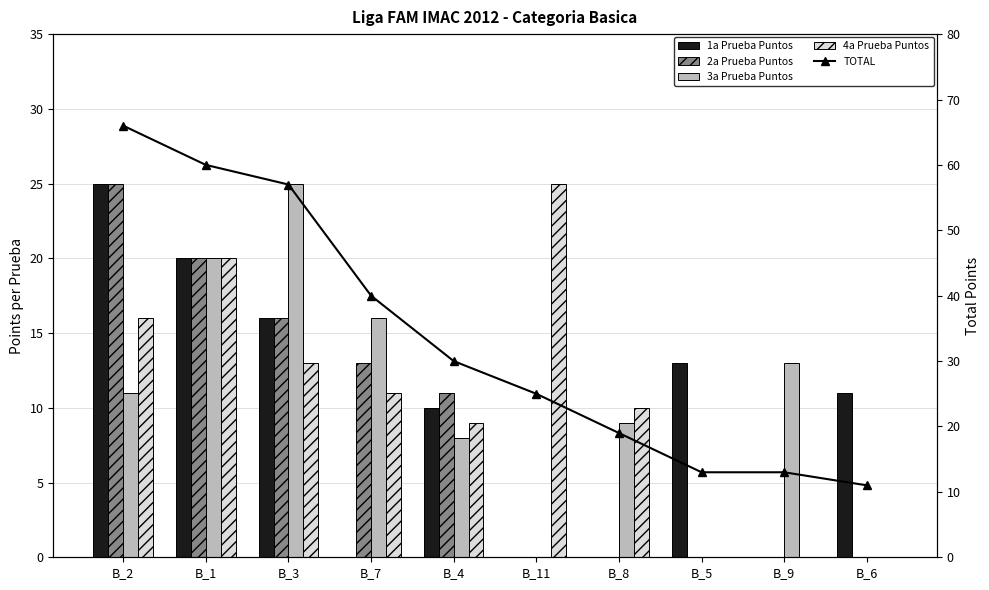

What is the difference between the maximum and minimum values in the 4a Prueba Puntos series?

25